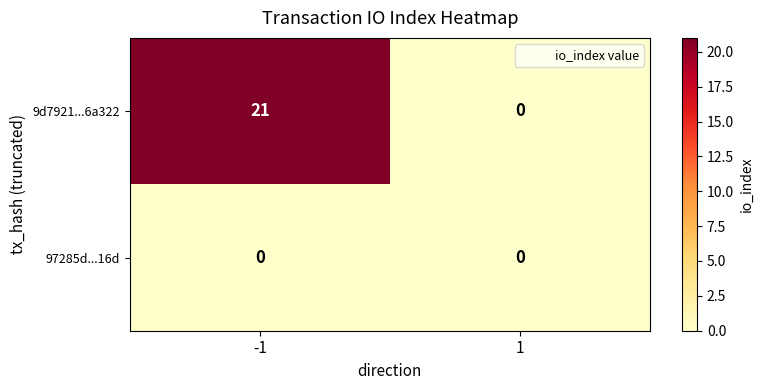

Which series has the largest range (max minus min)?

9d7921...6a322